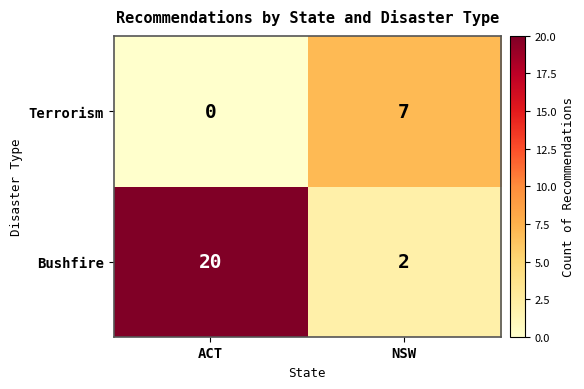

Which series has the largest total across all categories?

Bushfire